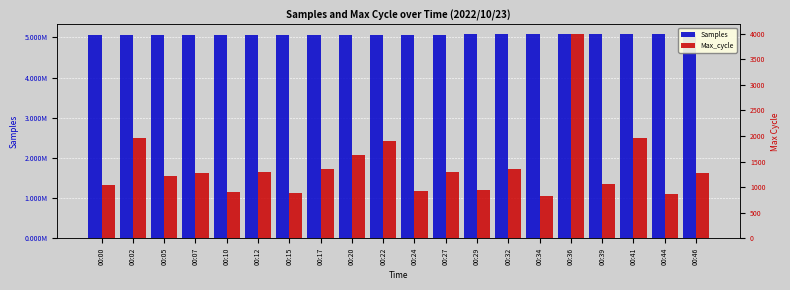

What is the difference between the highest and lowest values at 00:12?

5066909